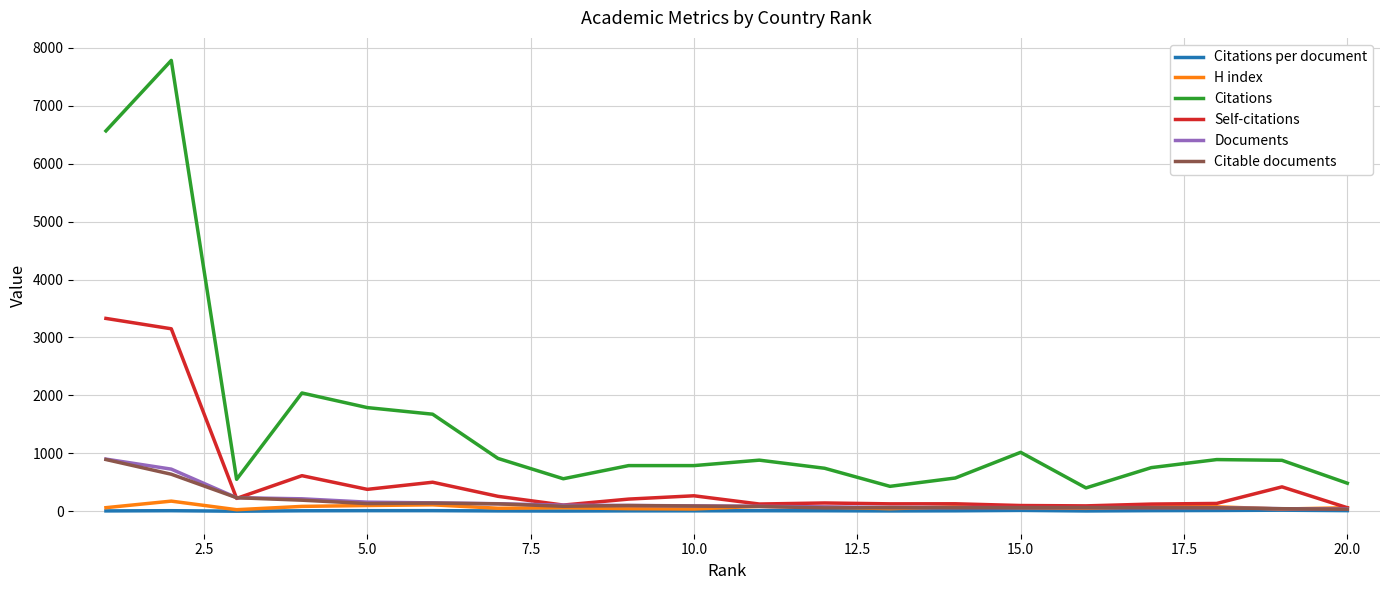

What is the greatest value displayed?

7781.0